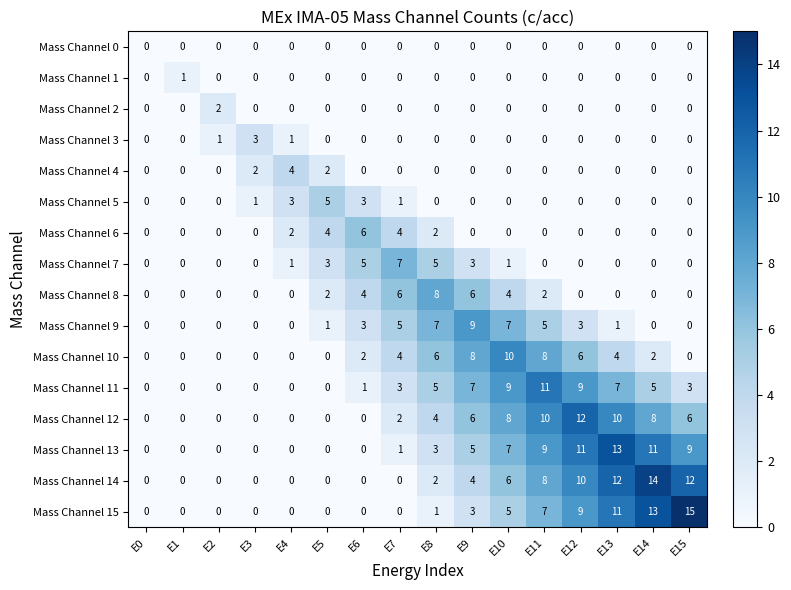

What is the total value across all series at E15?

45